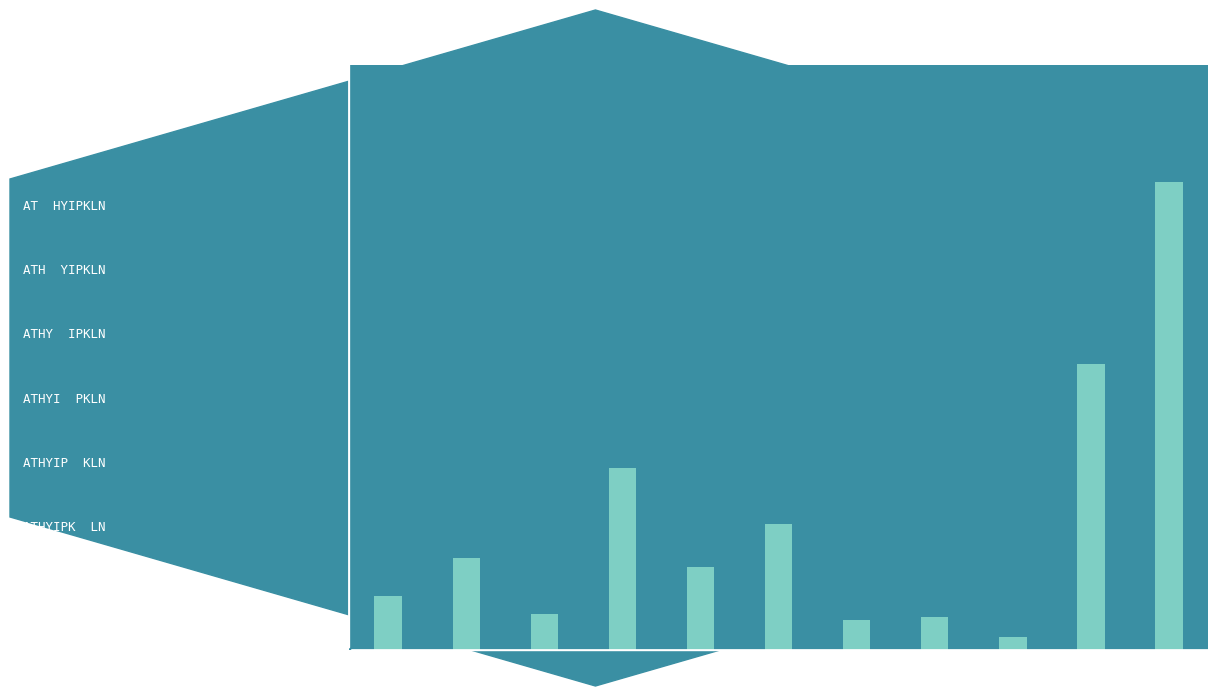

Are the bars grouped side by side (vs. stacked)?

No